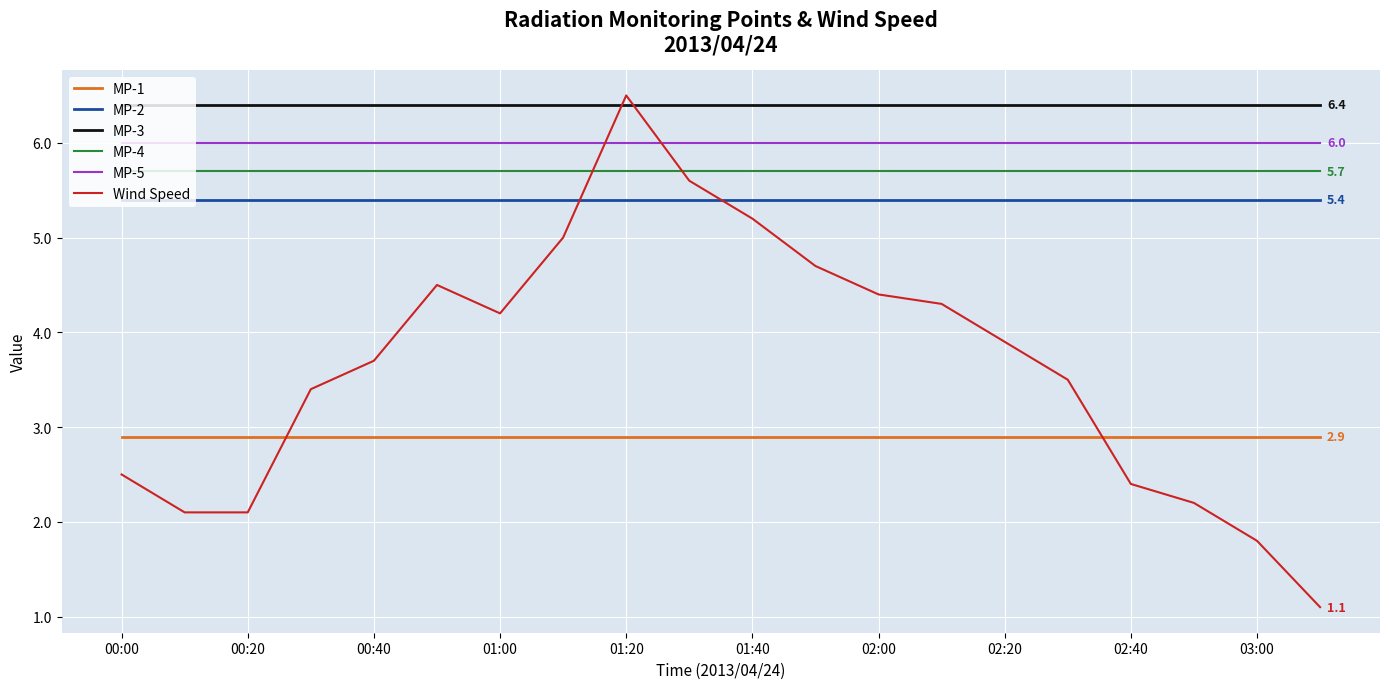

Reading right to left, transcribe all the data shown in this chart.

MP-1: 2.9	2.9	2.9	2.9	2.9	2.9	2.9	2.9	2.9	2.9	2.9	2.9	2.9	2.9	2.9	2.9	2.9	2.9	2.9	2.9
MP-2: 5.4	5.4	5.4	5.4	5.4	5.4	5.4	5.4	5.4	5.4	5.4	5.4	5.4	5.4	5.4	5.4	5.4	5.4	5.4	5.4
MP-3: 6.4	6.4	6.4	6.4	6.4	6.4	6.4	6.4	6.4	6.4	6.4	6.4	6.4	6.4	6.4	6.4	6.4	6.4	6.4	6.4
MP-4: 5.7	5.7	5.7	5.7	5.7	5.7	5.7	5.7	5.7	5.7	5.7	5.7	5.7	5.7	5.7	5.7	5.7	5.7	5.7	5.7
MP-5: 6.0	6.0	6.0	6.0	6.0	6.0	6.0	6.0	6.0	6.0	6.0	6.0	6.0	6.0	6.0	6.0	6.0	6.0	6.0	6.0
Wind Speed: 1.1	1.8	2.2	2.4	3.5	3.9	4.3	4.4	4.7	5.2	5.6	6.5	5.0	4.2	4.5	3.7	3.4	2.1	2.1	2.5